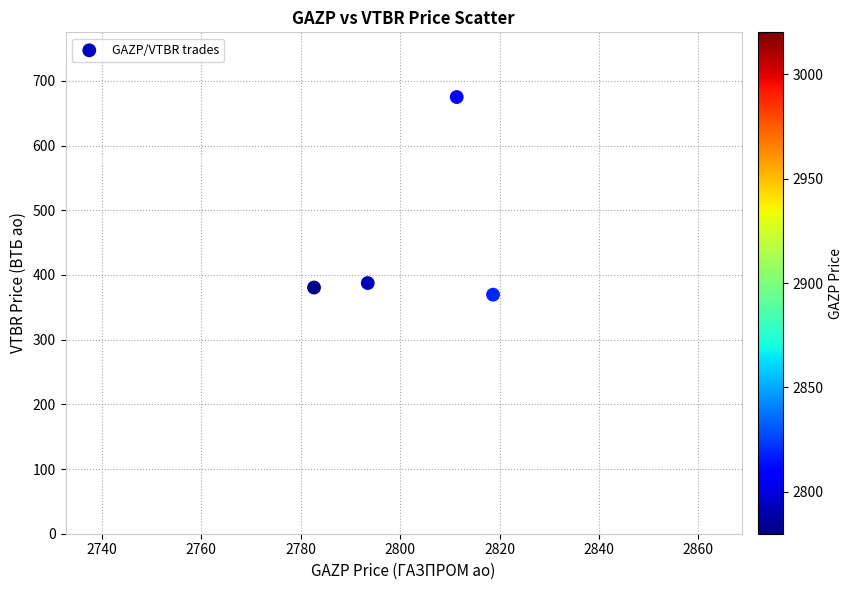

What is the average X value?

2801.6